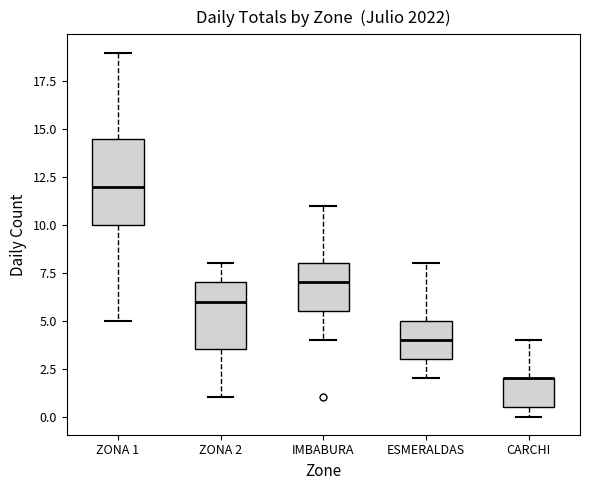

Reading left to right, transcribe this box plot: for each box, give where its median line is, the range the box spans, and where its two whiskers end, as read against the y-axis. The values are not printed on the chart, so give them approximately, as read against the axis.

ZONA 1: median 12.0, box 10.0 to 14.5, whiskers 5.0 to 19.0
ZONA 2: median 6.0, box 3.5 to 7.0, whiskers 1.0 to 8.0
IMBABURA: median 7.0, box 5.5 to 8.0, whiskers 4.0 to 11.0
ESMERALDAS: median 4.0, box 3.0 to 5.0, whiskers 2.0 to 8.0
CARCHI: median 2.0 (drawn on the box's upper edge), box 0.5 to 2.0, whiskers 0.0 to 4.0